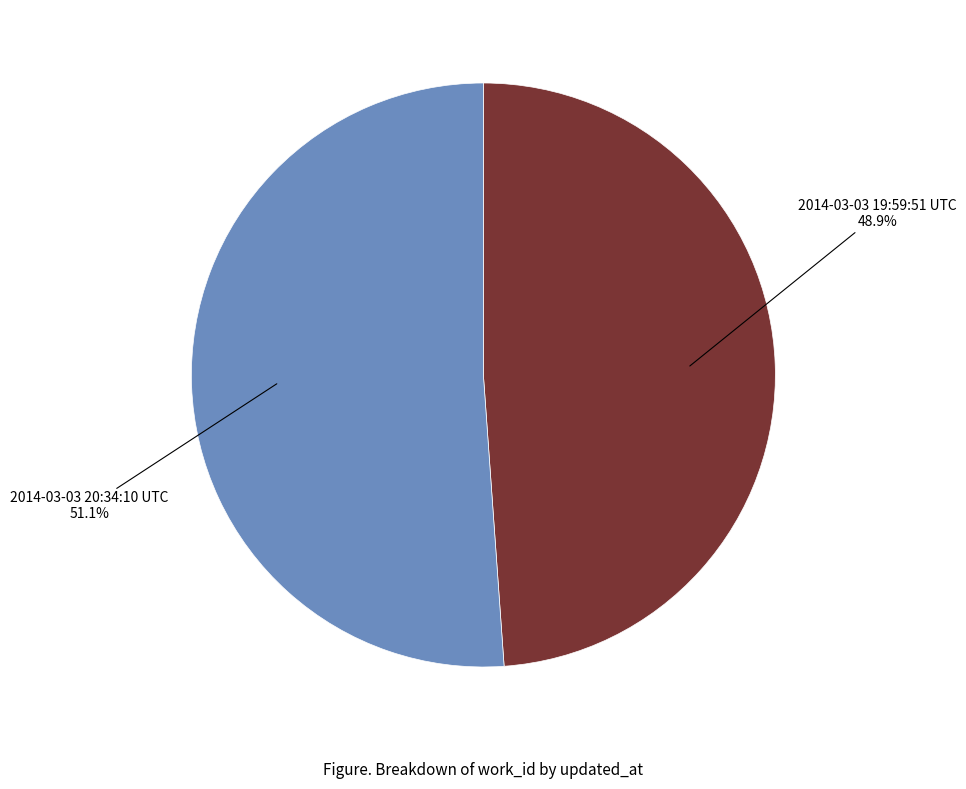

What is the largest slice in the pie chart?

2014-03-03 20:34:10 UTC